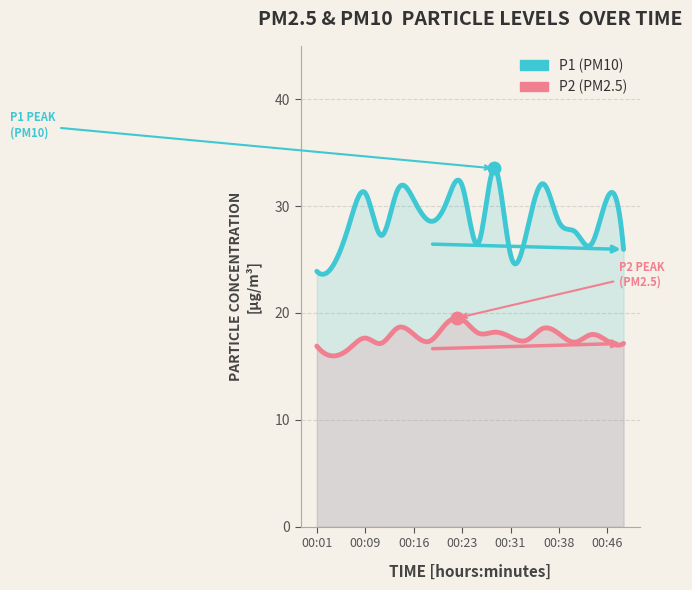

At which category does the chart reach its minimum across all series?

00:04